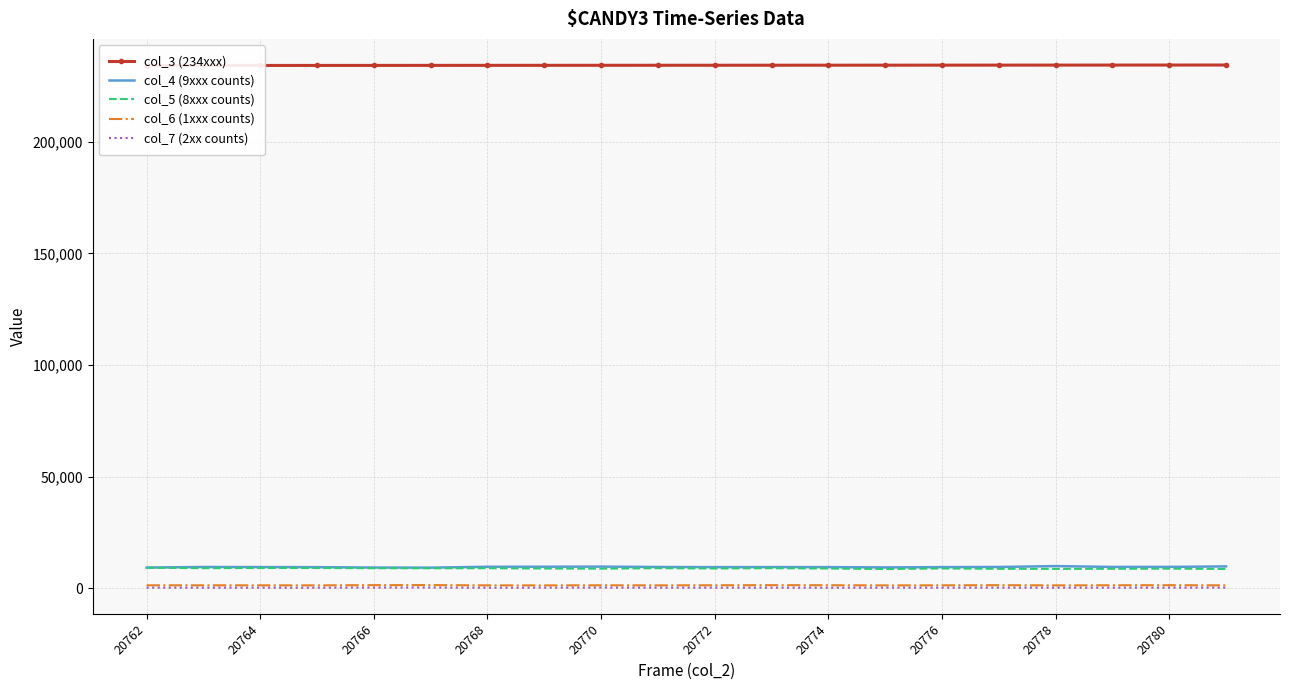

Rank the series at 20772 from highest to lowest value.

col_3 (234xxx), col_4 (9xxx counts), col_5 (8xxx counts), col_6 (1xxx counts), col_7 (2xx counts)